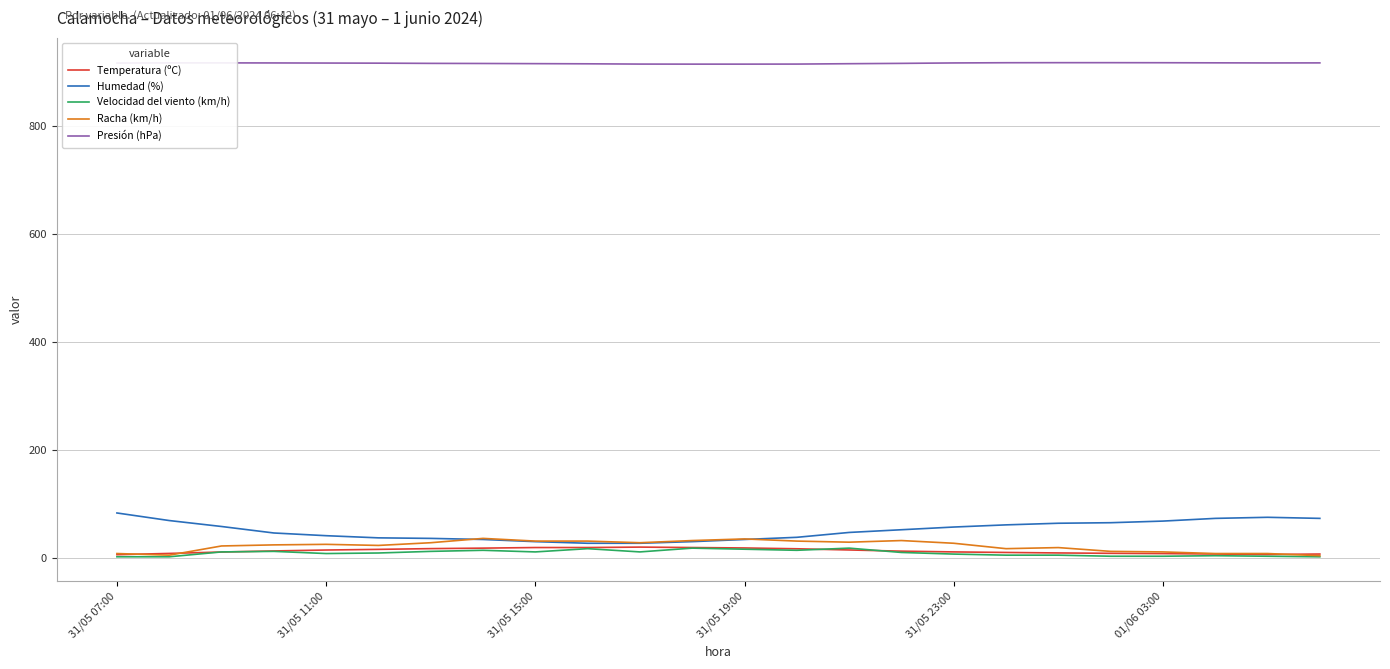

What is the maximum value shown in the chart?

916.5